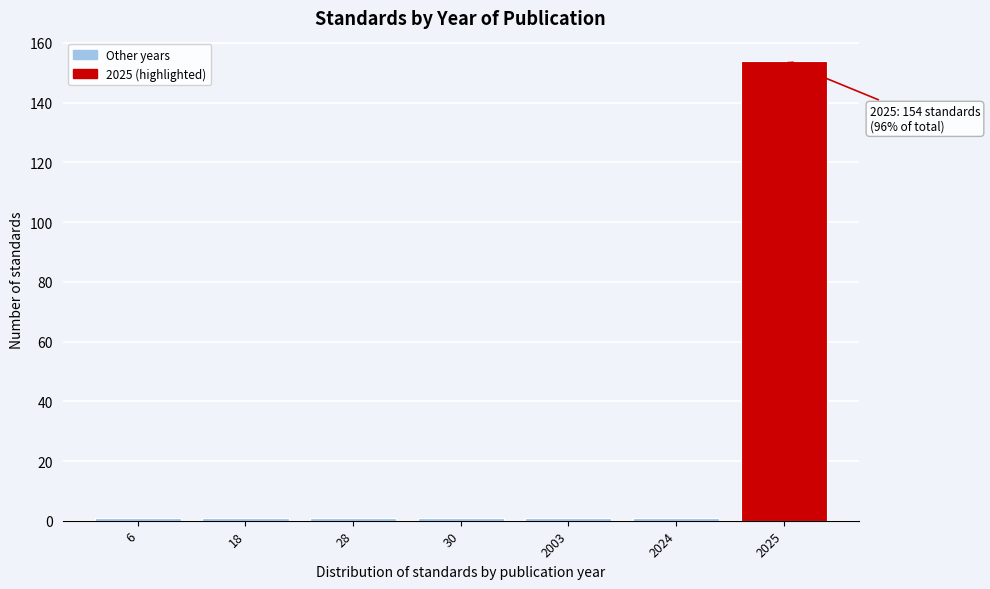

Reading left to right, what are all the values shown in this chart?

6=1	18=1	28=1	30=1	2003=1	2024=1	2025=154